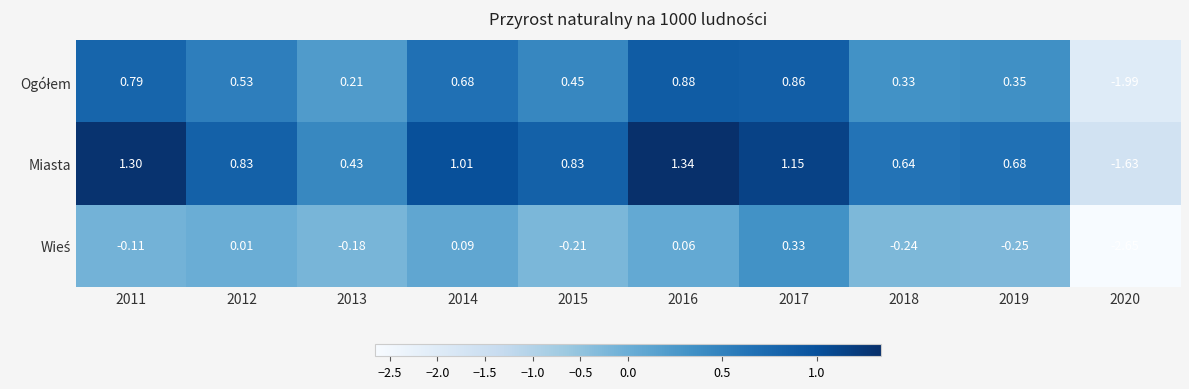

Which series changed the most between 2011 and 2020?

Miasta